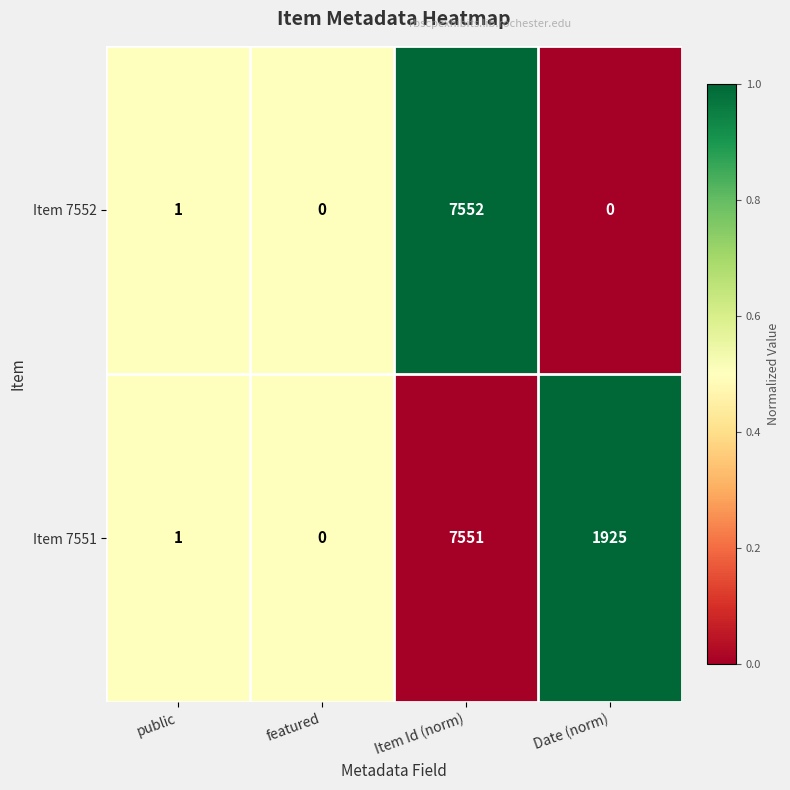

Reading right to left, what are all the values shown in this chart?

Item 7552: 0	7552	0	1
Item 7551: 1925	7551	0	1